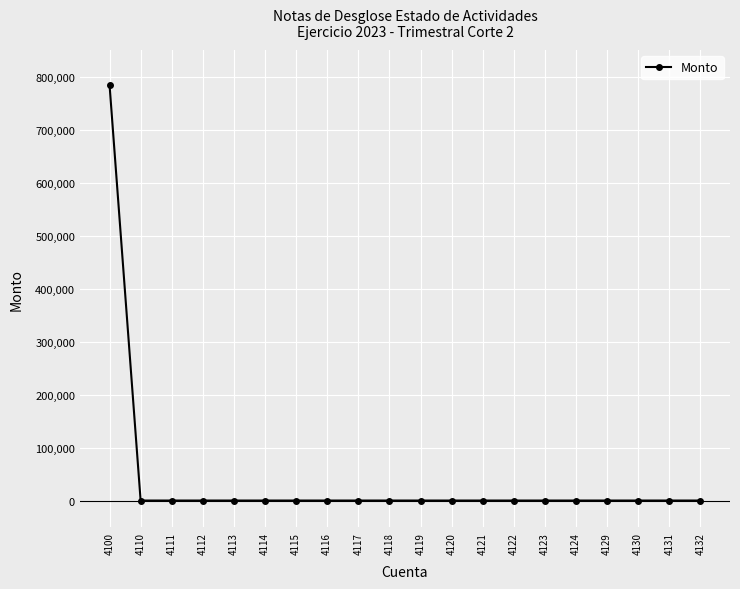

What is the difference between the maximum and minimum values?

784932